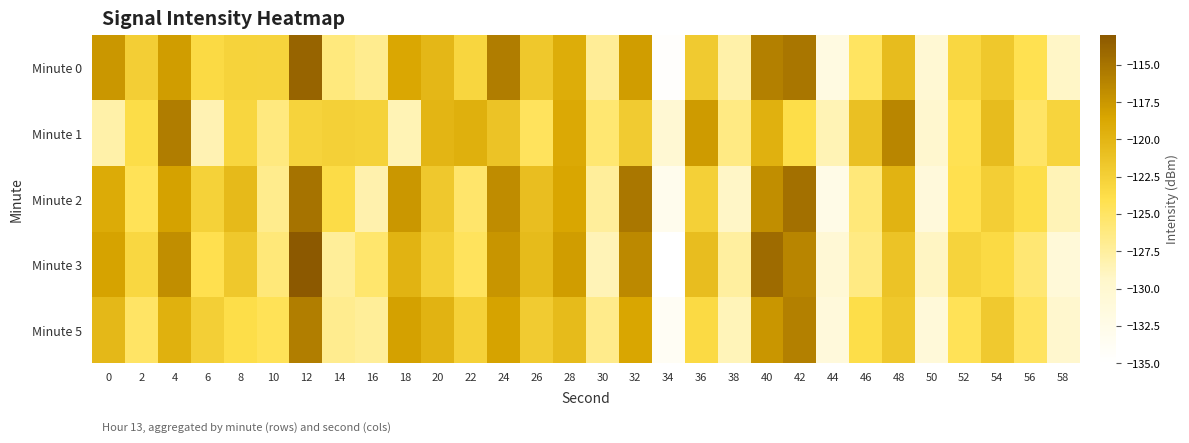

Which series has the largest range (max minus min)?

Minute 3